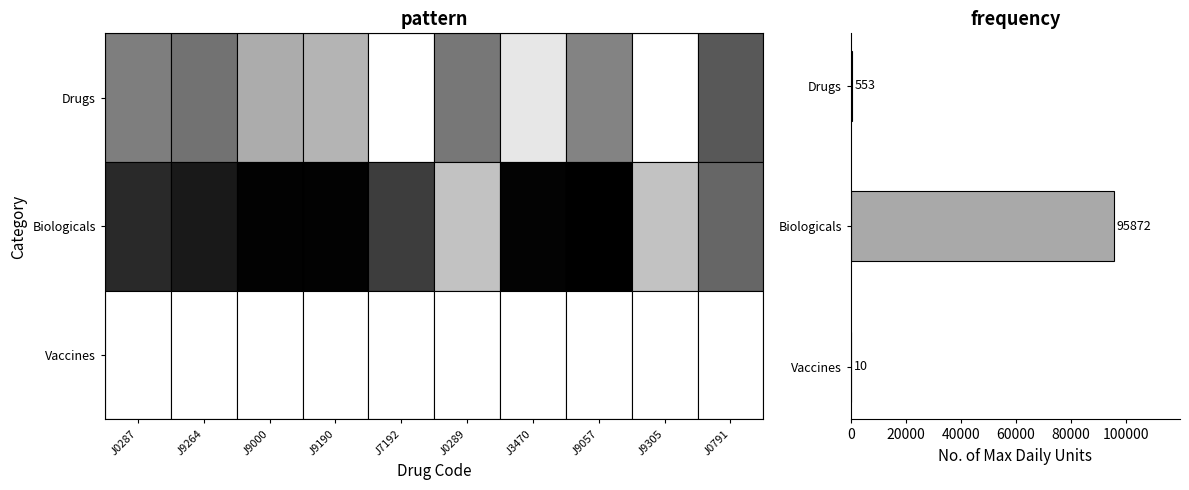

What is the maximum value shown in the chart?

95872